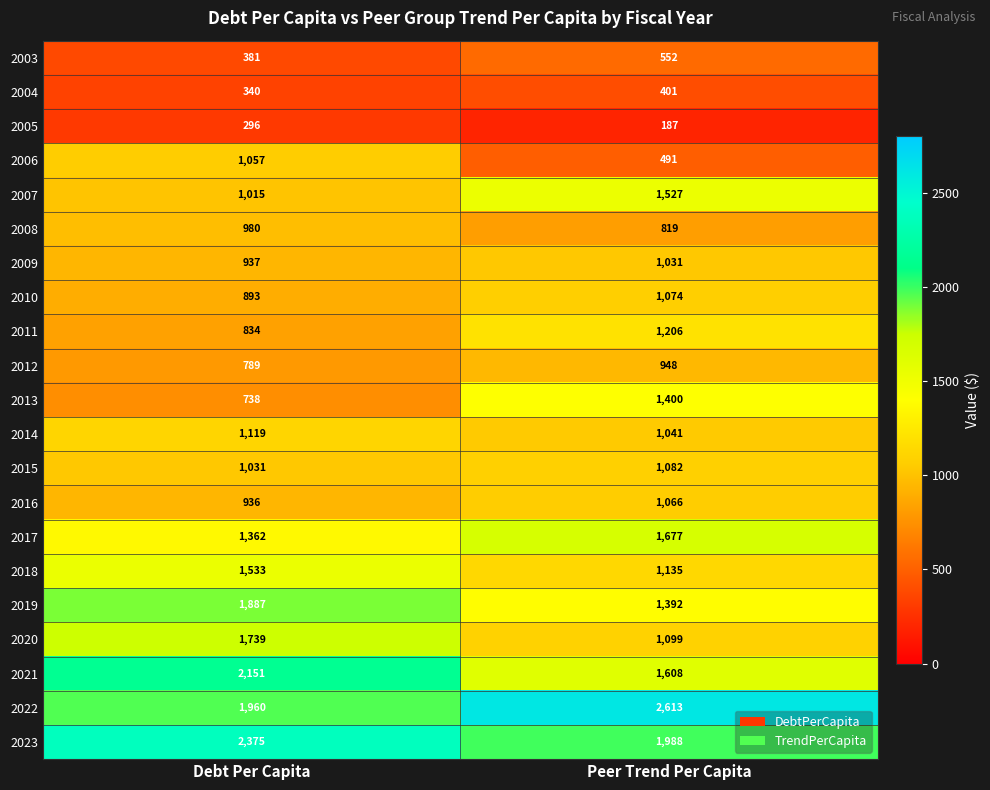

At which category is the sum across all series the highest?

Debt Per Capita